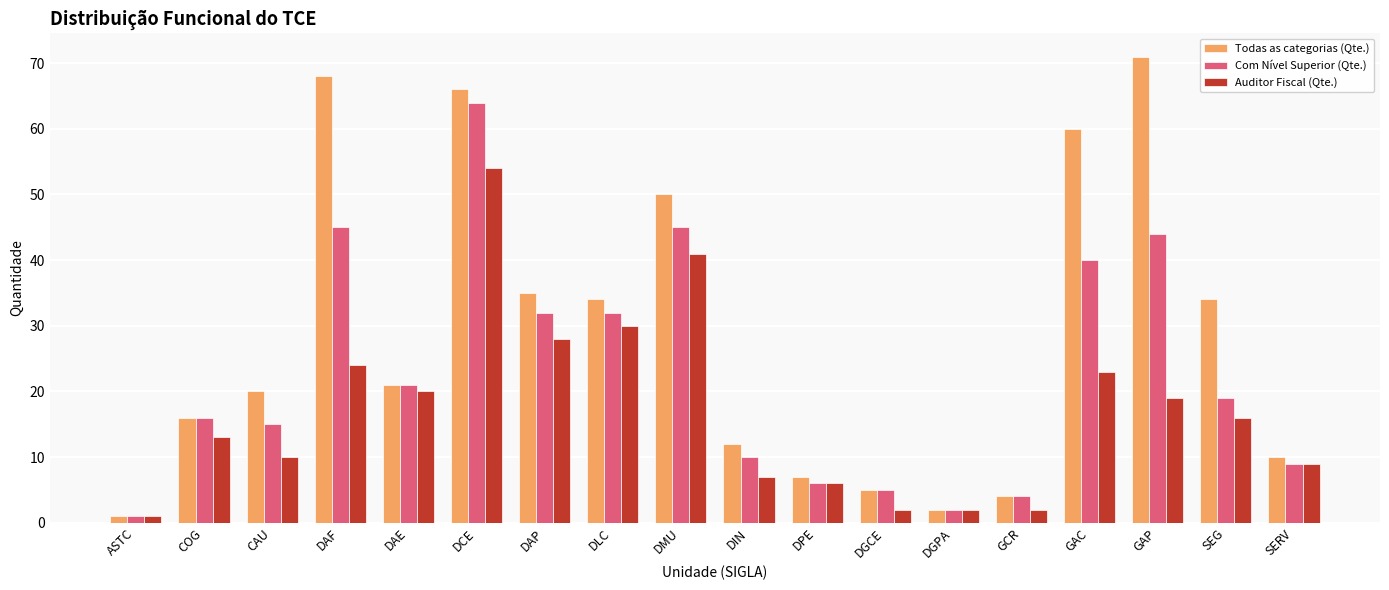

Where does the Com Nível Superior (Qte.) series first go above 19?

DAF